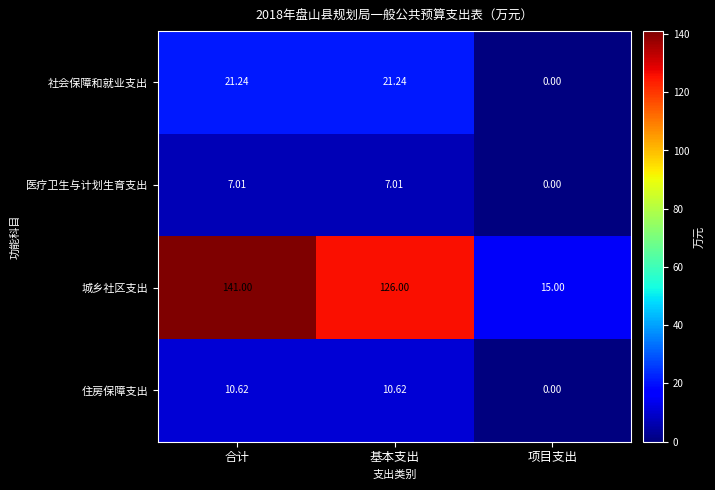

Which category has the highest value in the 城乡社区支出 series?

合计